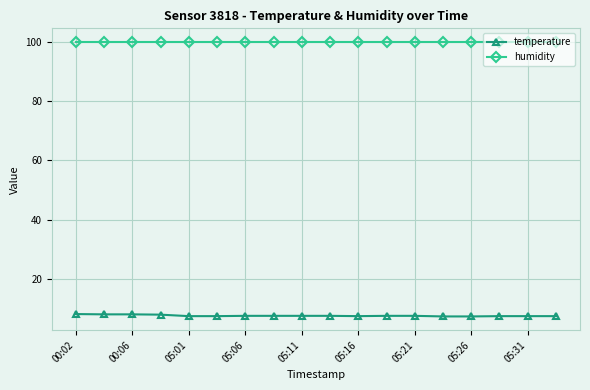

What is the average value of the humidity series?

99.9